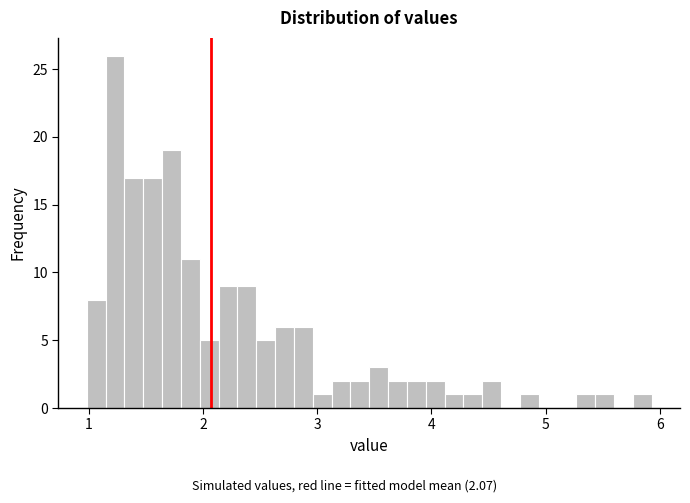

Around what value on the x-axis is the tallest bar? Give the approximate position of its centre, as read against the axis.

1.2